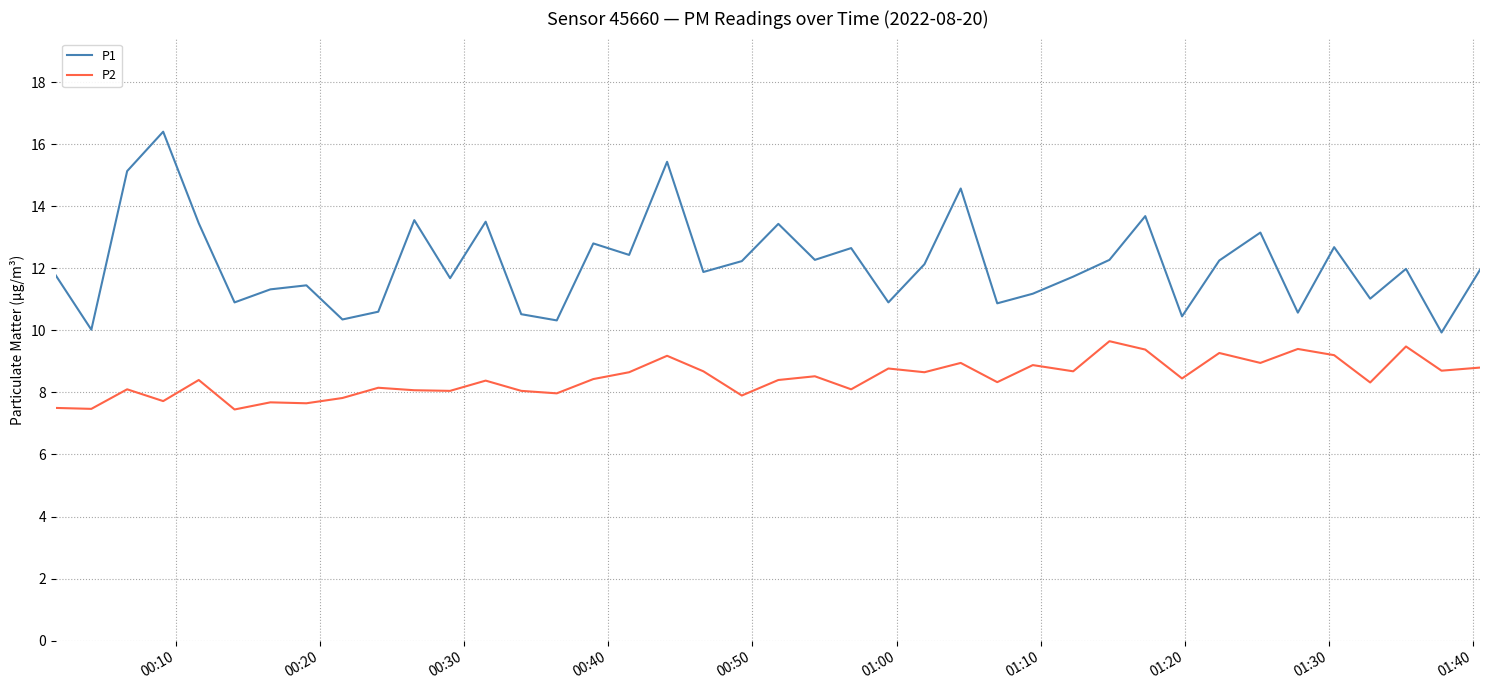

True or false: P1 and P2 intersect in this chart.

False